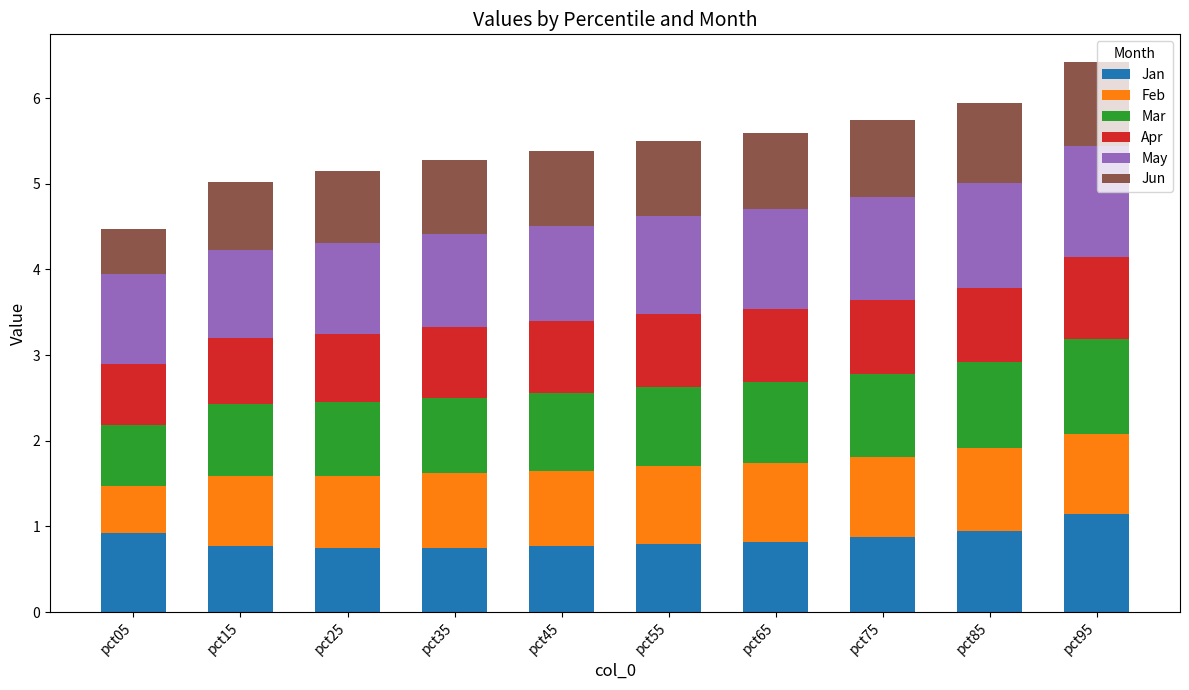

What are all the series names shown in the legend?

Jan, Feb, Mar, Apr, May, Jun